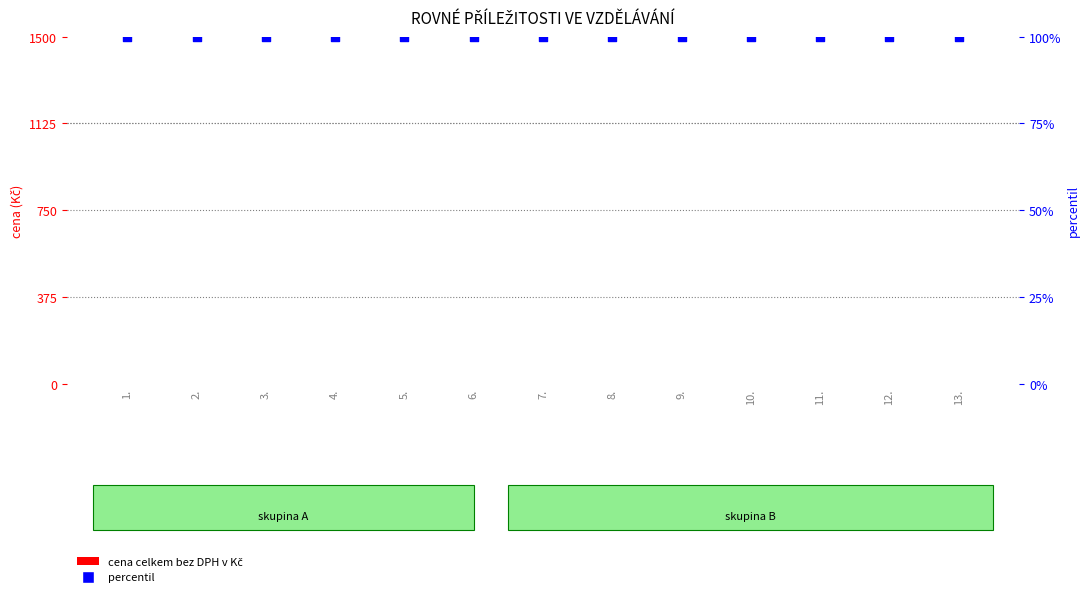

Which series contains the highest Y value?

percentil